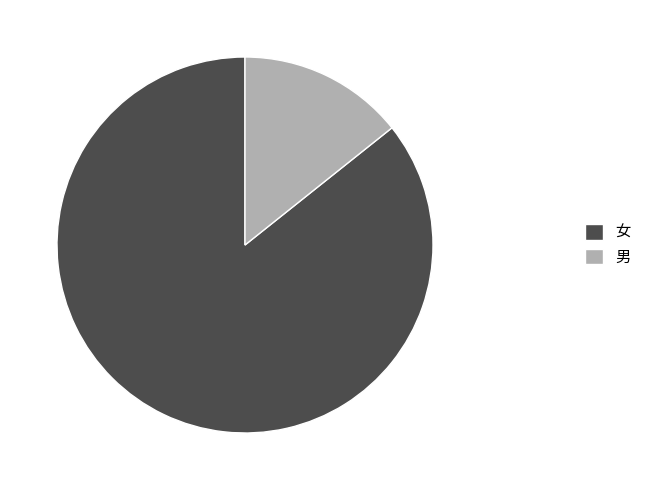

Is it true that 女 is 86% of the pie?

True